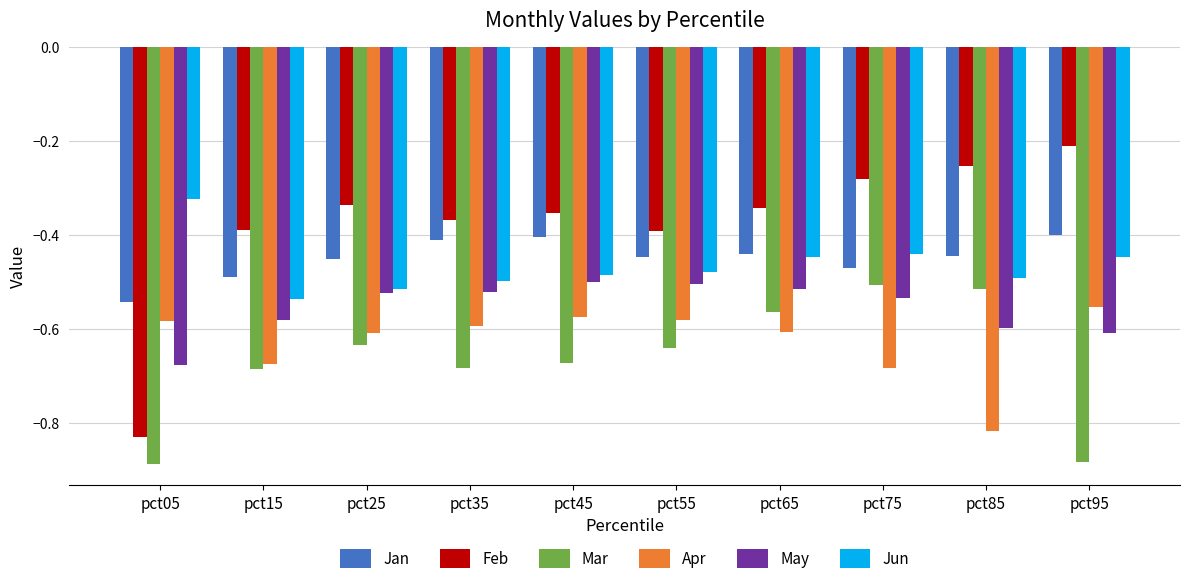

What are all the series names shown in the legend?

Jan, Feb, Mar, Apr, May, Jun